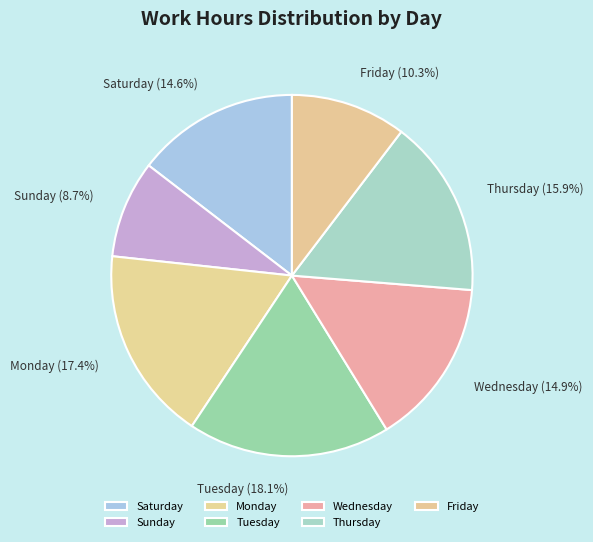

What is the smallest slice in the pie chart?

Sunday